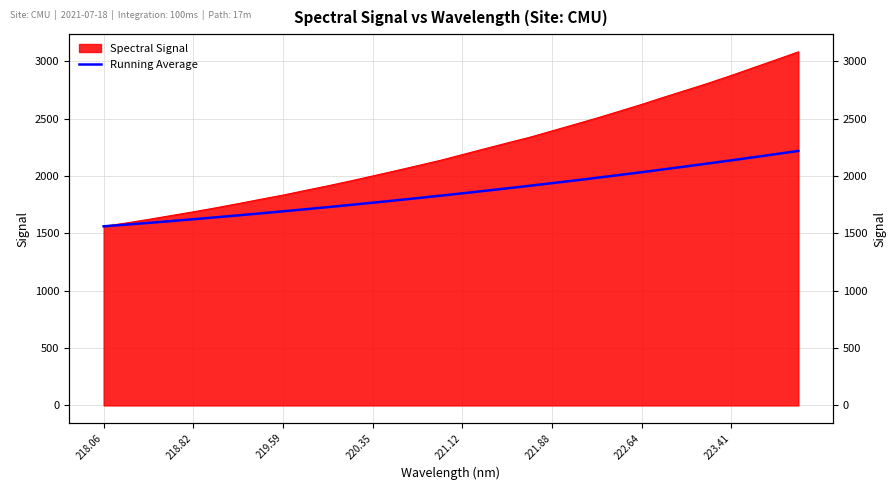

Does the chart have visible grid lines?

Yes